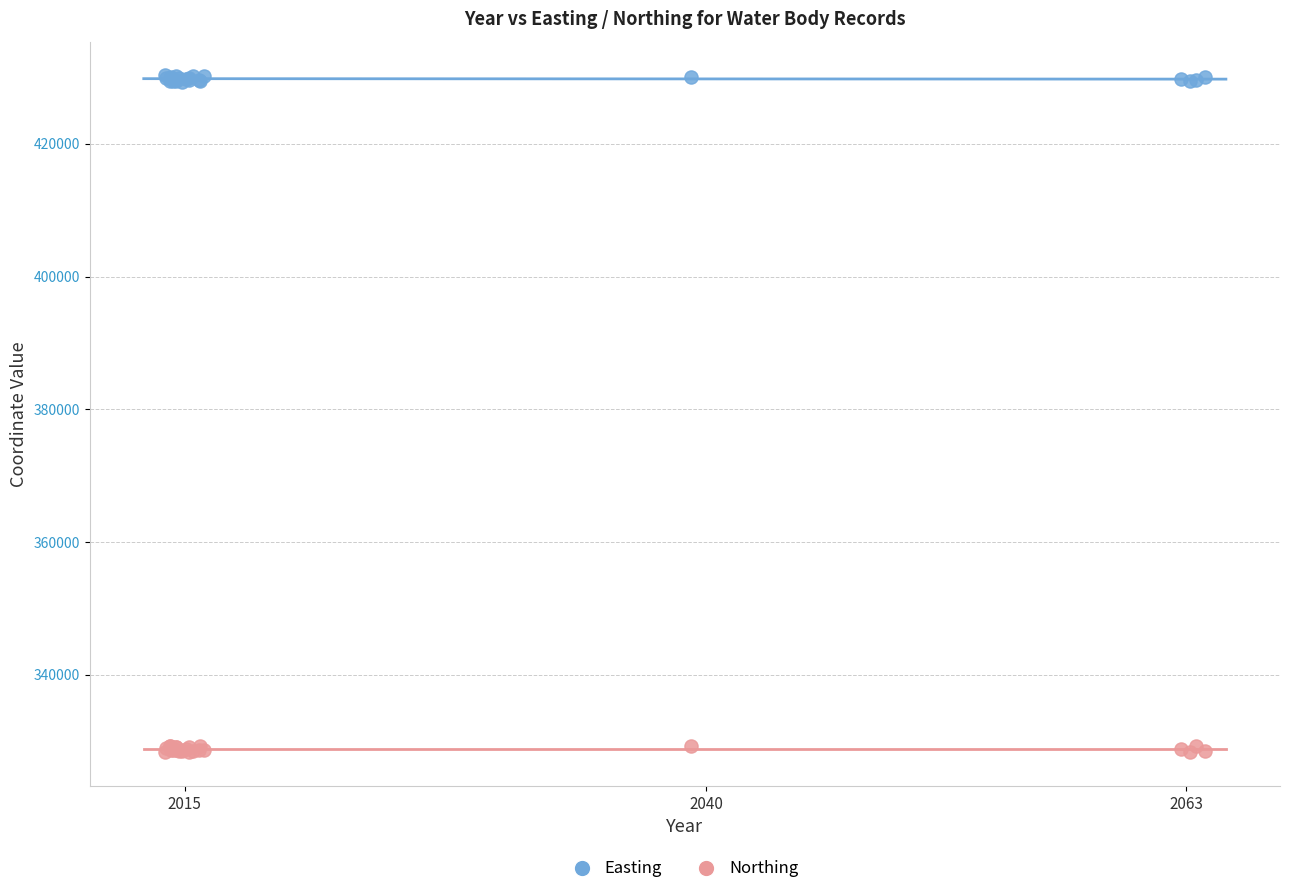

What are all the series names shown in the legend?

Easting, Northing